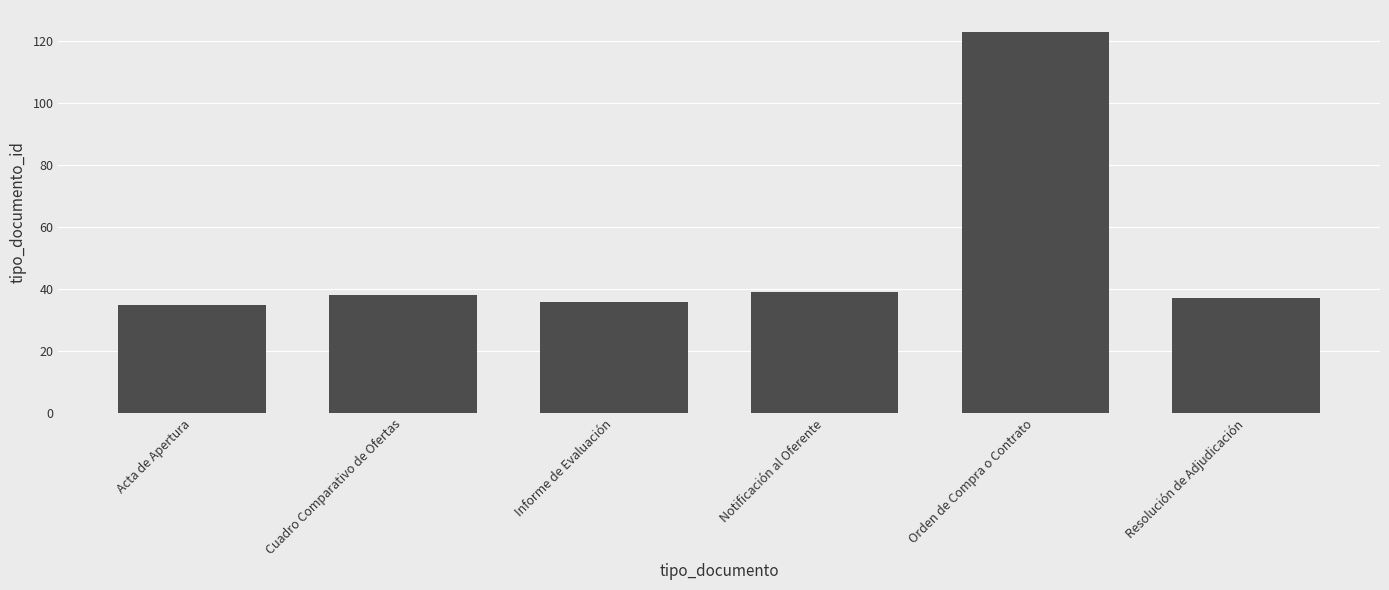

What is the sum of all values?

308